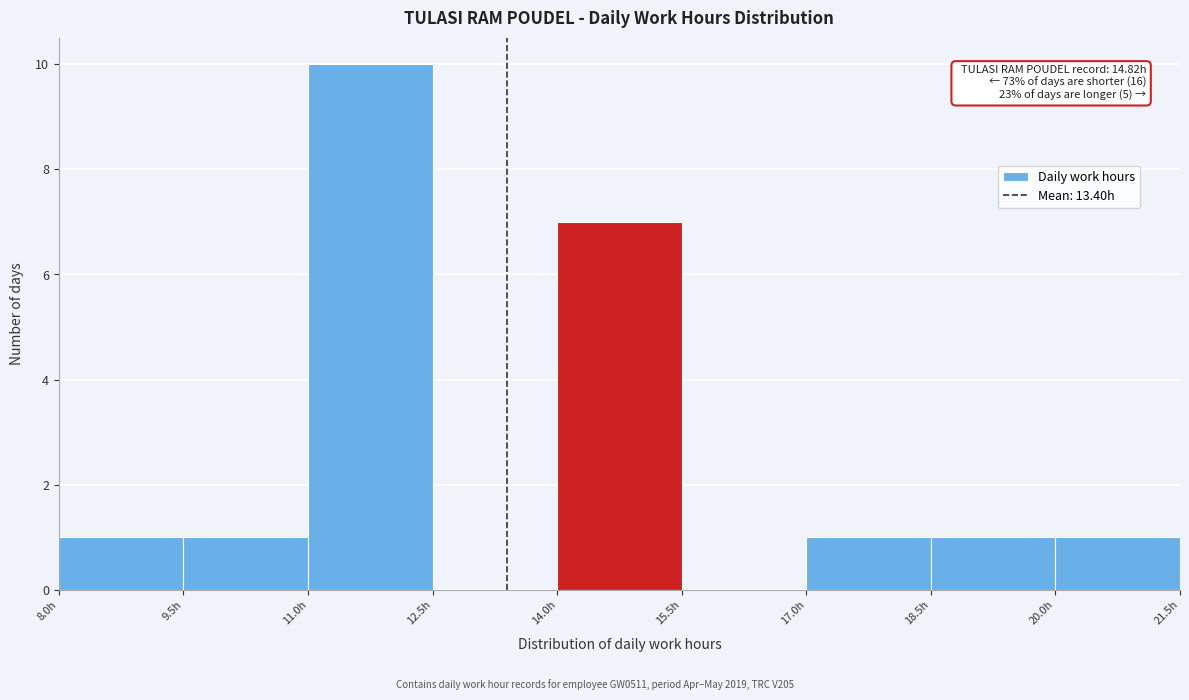

Which range on the x-axis has the tallest bar?

11.0 to 12.5